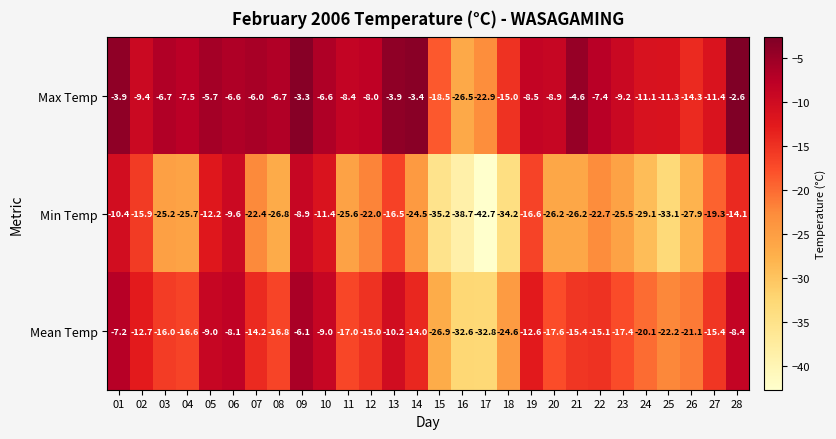

What is the difference between the second highest and minimum values in the Mean Temp series?

25.6